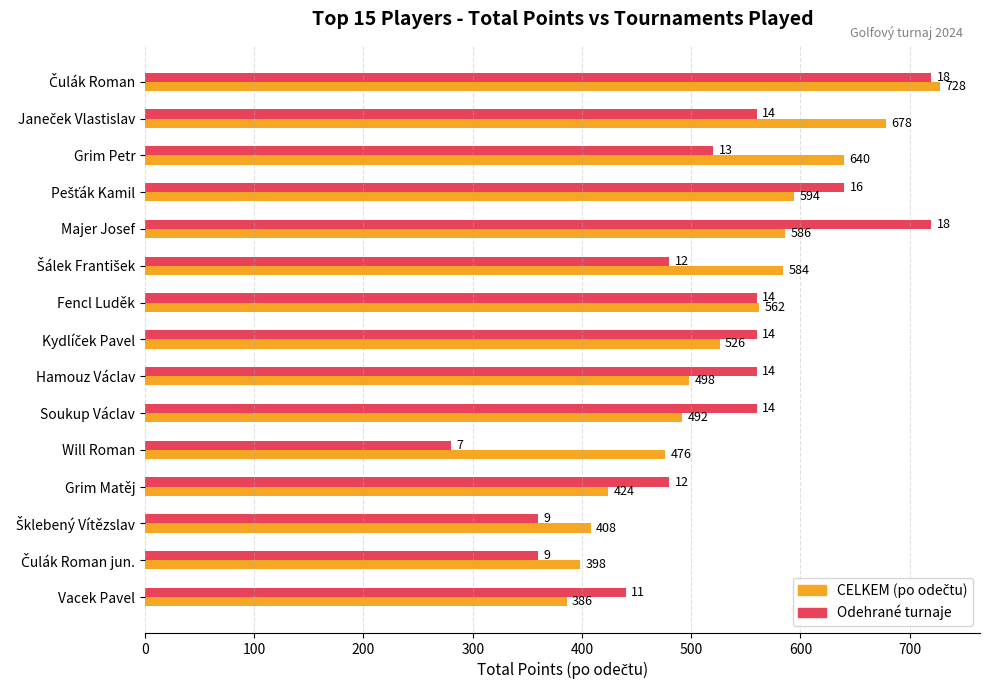

At which category does the chart reach its minimum across all series?

Will Roman